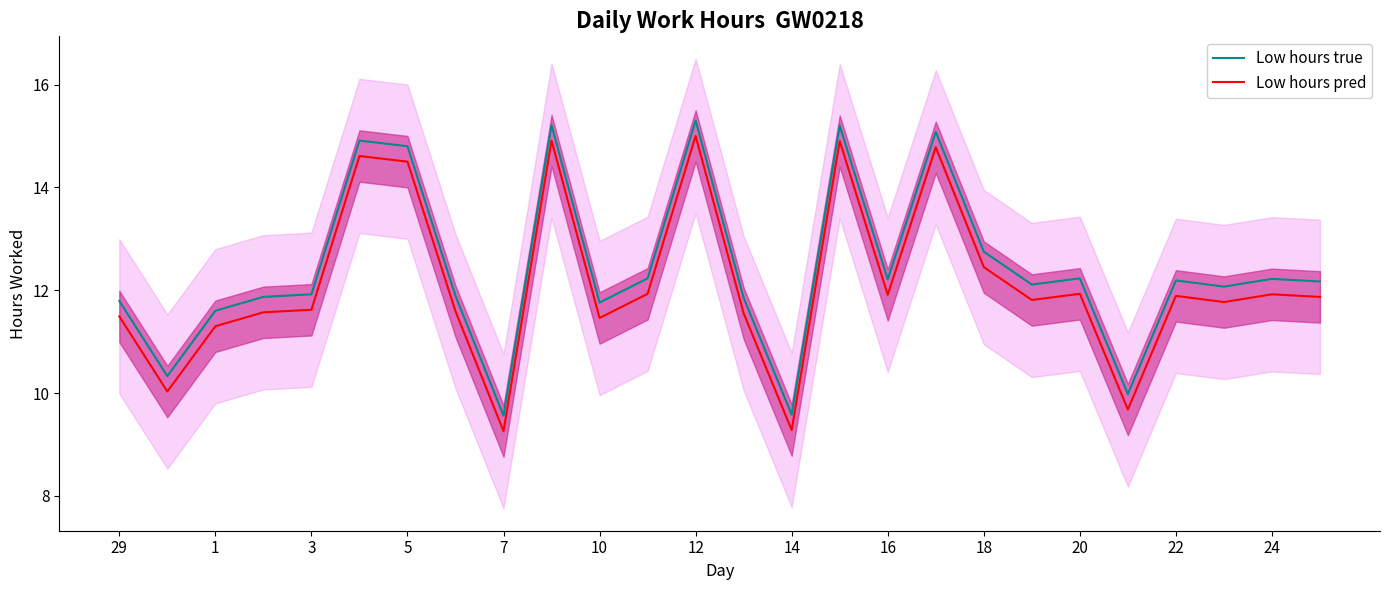

True or false: Low hours pred and Low hours true cross at least once.

False